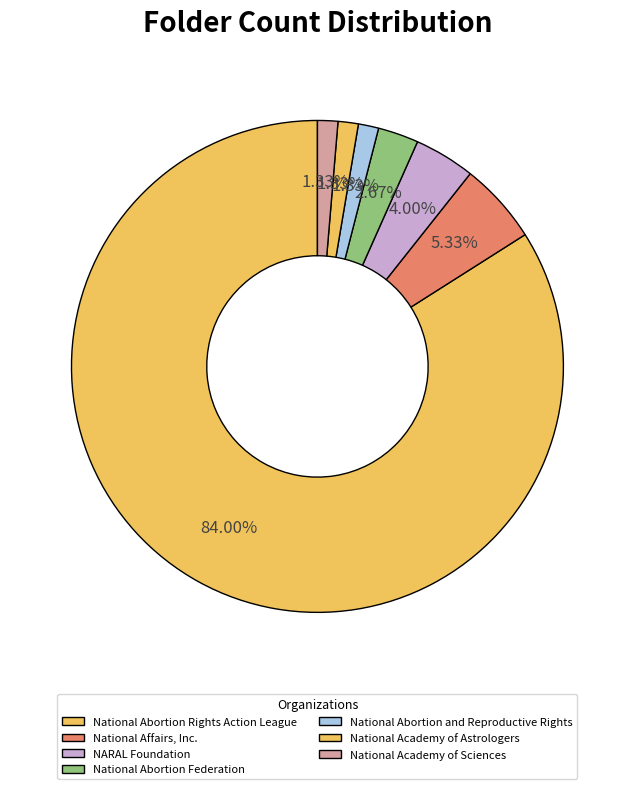

How many slices are in this pie chart?

7